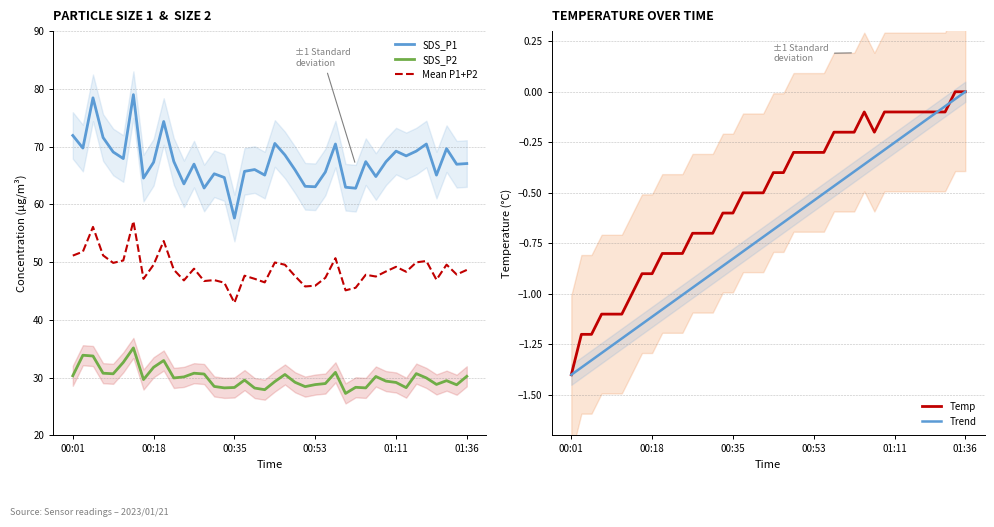

True or false: Trend and SDS_P1 cross at least once.

False